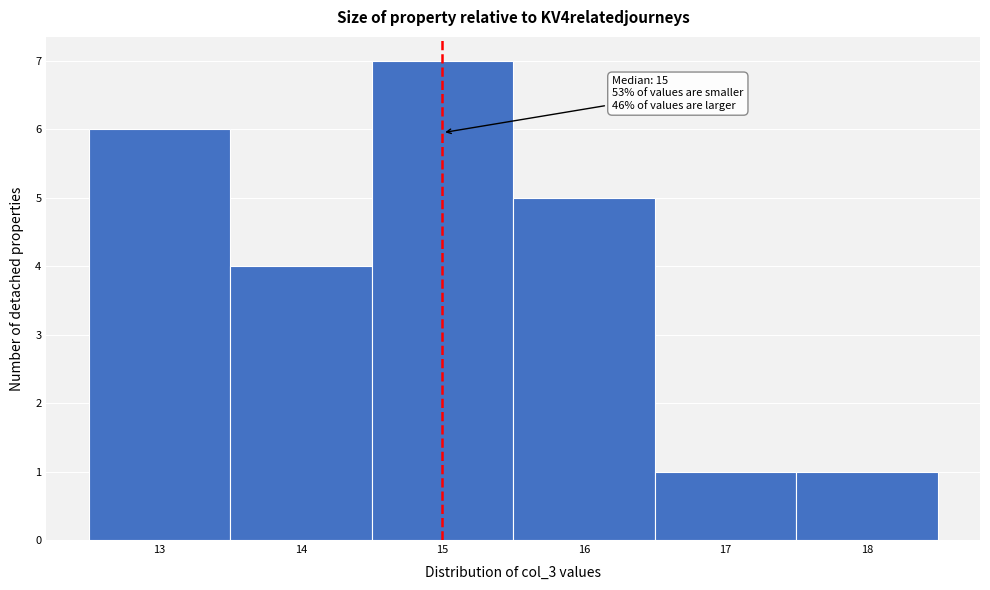

Which range on the x-axis has the tallest bar?

14.5 to 15.5